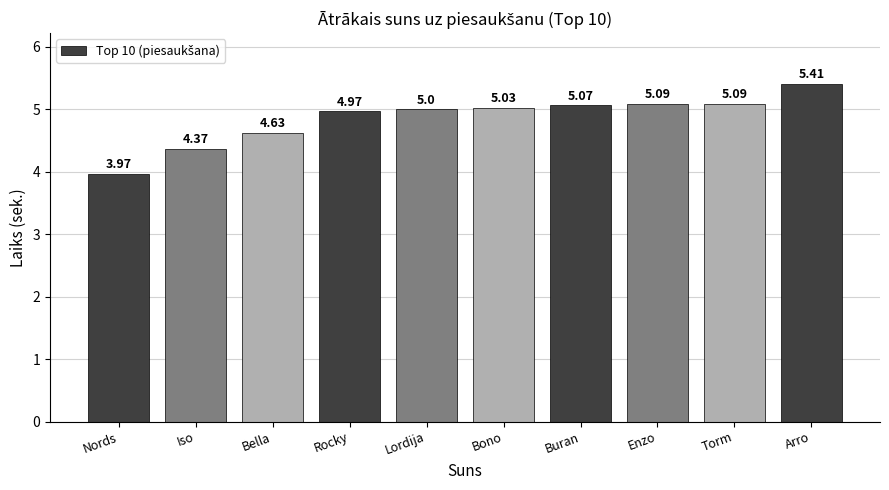

Which has a higher value, Enzo or Nords?

Enzo